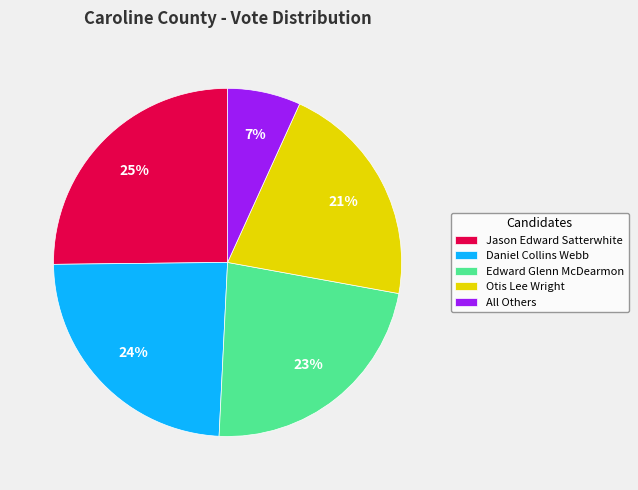

To the nearest percent, what is the combined percentage of Daniel Collins Webb and Jason Edward Satterwhite?

49%